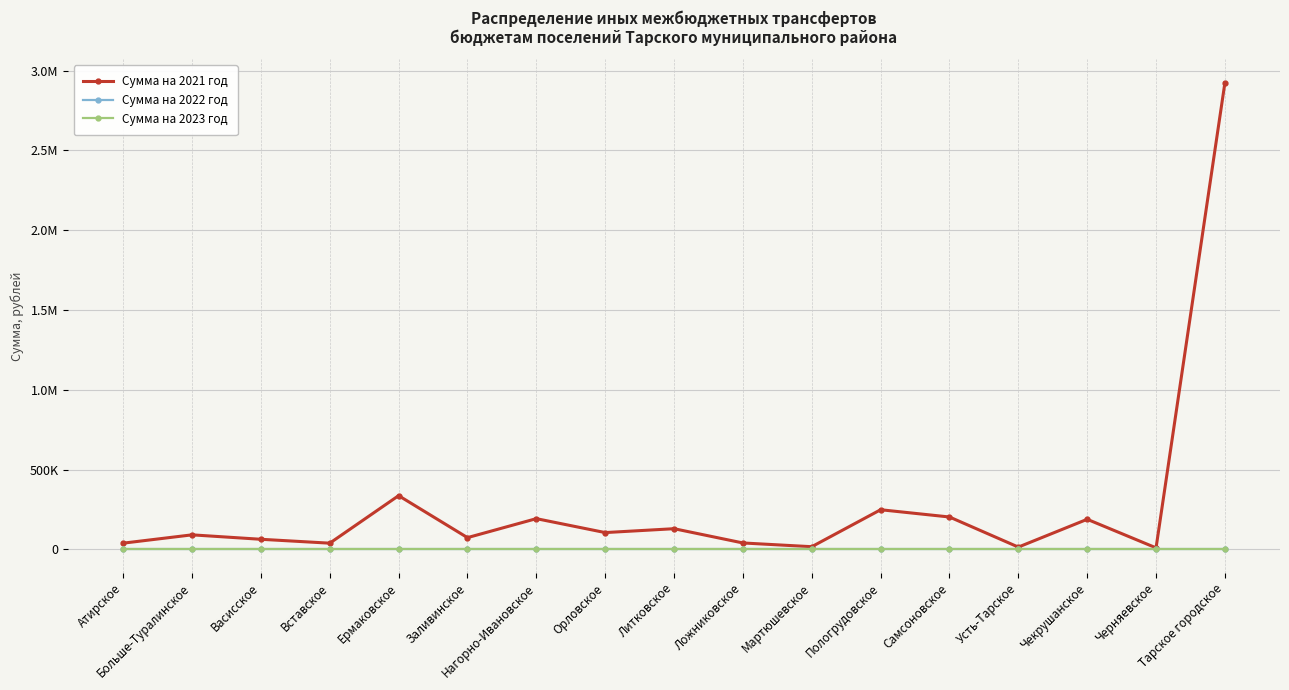

True or false: Сумма на 2021 год and Сумма на 2023 год cross at least once.

False